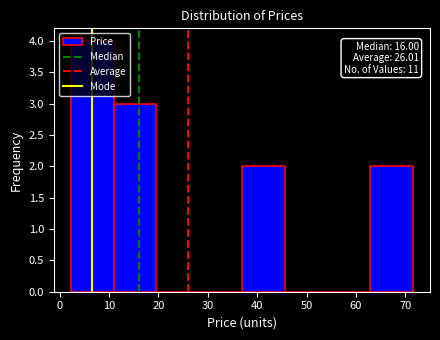

Which range on the x-axis has the tallest bar?

2 to 11